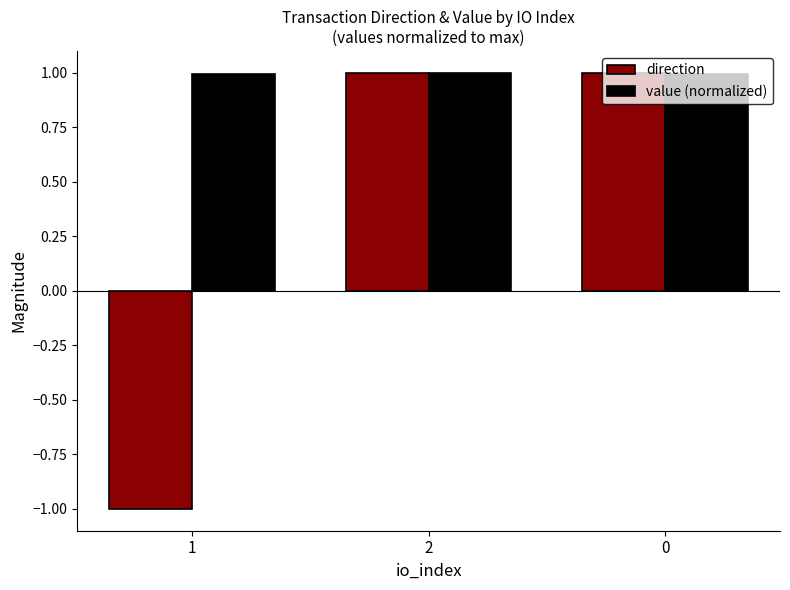

Which series has the largest total across all categories?

value (normalized)